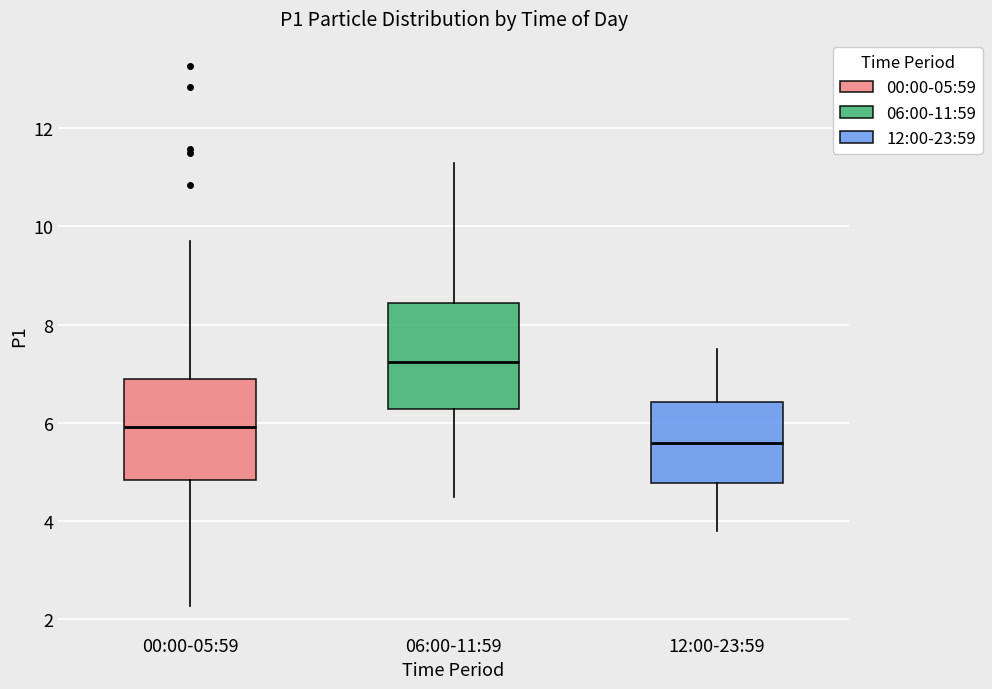

Which box's median line is the highest?

06:00-11:59